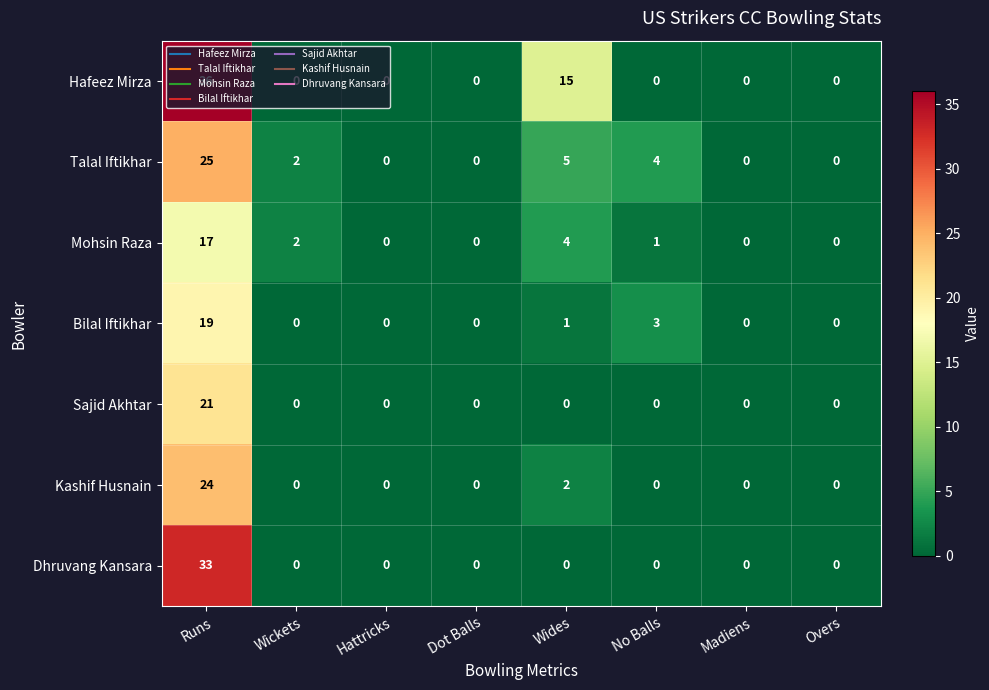

At which category is the sum across all series the highest?

Runs